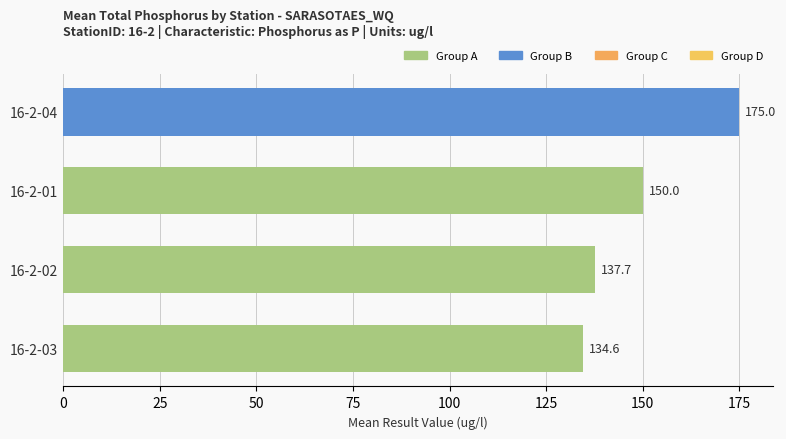

List the labels in order of value, largest first.

16-2-04, 16-2-01, 16-2-02, 16-2-03